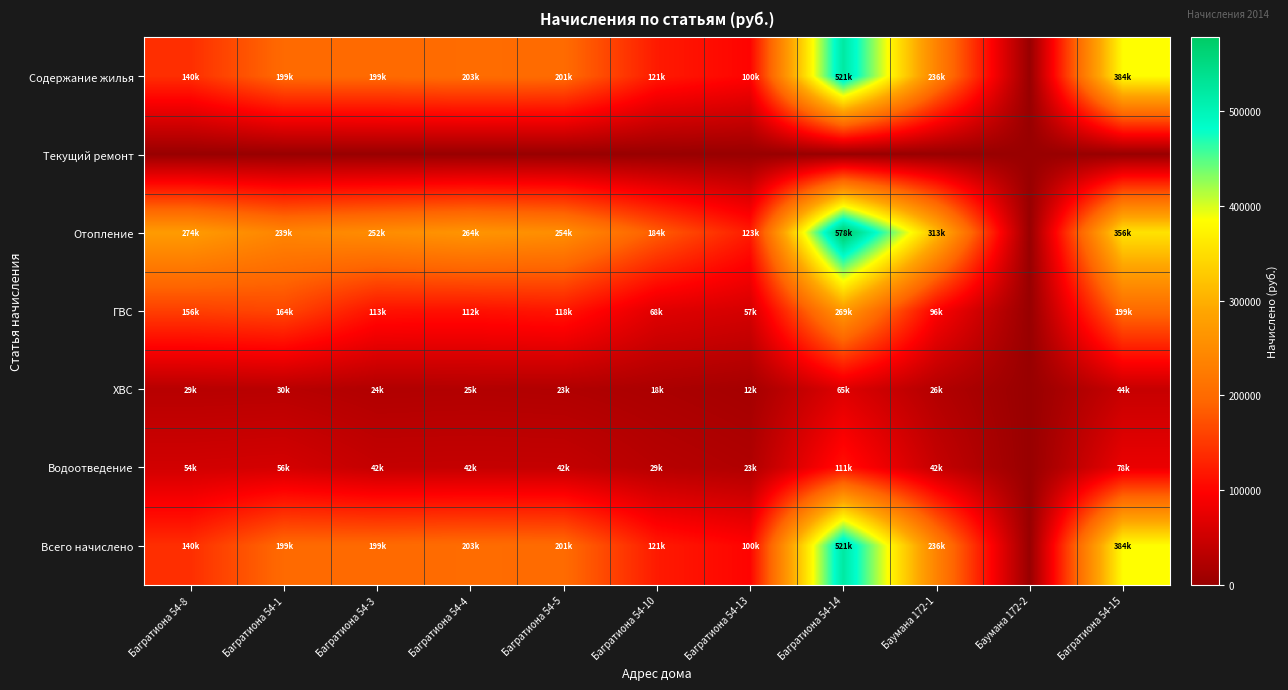

Reading left to right, what are all the values shown in this chart?

Содержание жилья: Багратиона 54-8=140354.6	Багратиона 54-1=198960.7	Багратиона 54-3=199368.8	Багратиона 54-4=202646.6	Багратиона 54-5=201172.2	Багратиона 54-10=121471.6	Багратиона 54-13=99783.1	Багратиона 54-14=521146.1	Баумана 172-1=236356.9	Баумана 172-2=0.0	Багратиона 54-15=384275.5
Текущий ремонт: Багратиона 54-8=0.0	Багратиона 54-1=0.0	Багратиона 54-3=0.0	Багратиона 54-4=0.0	Багратиона 54-5=0.0	Багратиона 54-10=0.0	Багратиона 54-13=0.0	Багратиона 54-14=0.0	Баумана 172-1=0.0	Баумана 172-2=0.0	Багратиона 54-15=0.0
Отопление: Багратиона 54-8=273955.3	Багратиона 54-1=239485.5	Багратиона 54-3=251580.5	Багратиона 54-4=263703.1	Багратиона 54-5=253637.0	Багратиона 54-10=184152.0	Багратиона 54-13=122788.6	Багратиона 54-14=578173.8	Баумана 172-1=313238.3	Баумана 172-2=0.0	Багратиона 54-15=355538.1
ГВС: Багратиона 54-8=155913.1	Багратиона 54-1=163553.6	Багратиона 54-3=113289.6	Багратиона 54-4=111596.1	Багратиона 54-5=117594.9	Багратиона 54-10=67792.9	Багратиона 54-13=57255.7	Багратиона 54-14=269439.9	Баумана 172-1=95569.4	Баумана 172-2=0.0	Багратиона 54-15=199009.4
ХВС: Багратиона 54-8=29292.5	Багратиона 54-1=30445.2	Багратиона 54-3=23622.3	Багратиона 54-4=24714.7	Багратиона 54-5=23199.3	Багратиона 54-10=18156.9	Багратиона 54-13=12366.1	Багратиона 54-14=65410.6	Баумана 172-1=25929.9	Баумана 172-2=0.0	Багратиона 54-15=44026.7
Водоотведение: Багратиона 54-8=53975.8	Багратиона 54-1=56415.7	Багратиона 54-3=41672.2	Багратиона 54-4=42081.0	Багратиона 54-5=41730.1	Багратиона 54-10=29214.5	Багратиона 54-13=22509.6	Багратиона 54-14=111456.6	Баумана 172-1=42434.0	Баумана 172-2=0.0	Багратиона 54-15=77746.9
Всего начислено: Багратиона 54-8=140354.6	Багратиона 54-1=198960.7	Багратиона 54-3=199368.8	Багратиона 54-4=202646.6	Багратиона 54-5=201172.2	Багратиона 54-10=121471.6	Багратиона 54-13=99783.1	Багратиона 54-14=521146.1	Баумана 172-1=236356.9	Баумана 172-2=0.0	Багратиона 54-15=384275.5